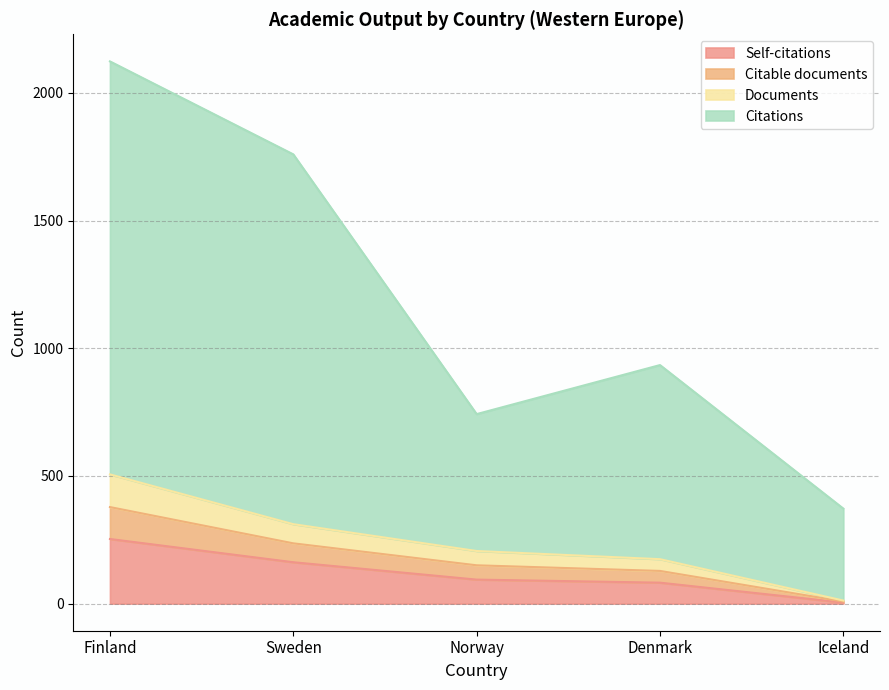

Which label corresponds to the smallest value in the chart?

Iceland